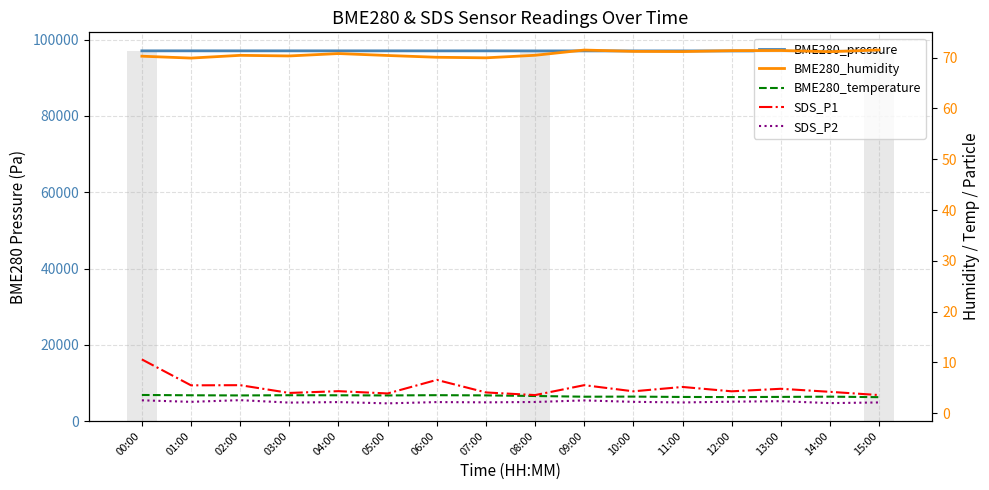

List the labels in order of BME280_humidity value, largest first.

15:00, 09:00, 13:00, 12:00, 10:00, 11:00, 14:00, 04:00, 08:00, 02:00, 05:00, 03:00, 00:00, 06:00, 07:00, 01:00